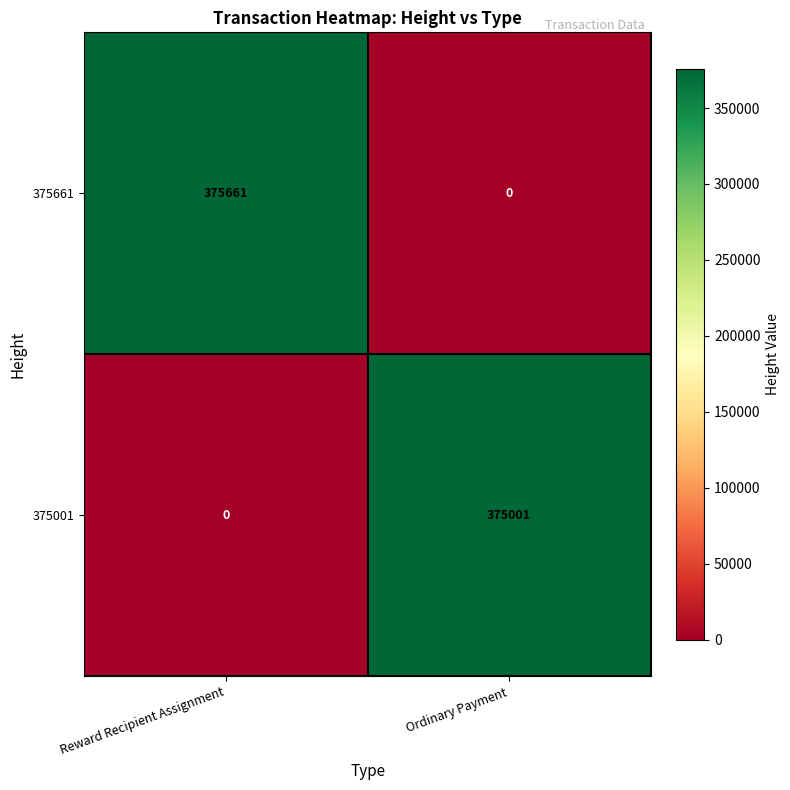

Reading left to right, transcribe all the data shown in this chart.

375661: Reward Recipient Assignment=375661	Ordinary Payment=0
375001: Reward Recipient Assignment=0	Ordinary Payment=375001